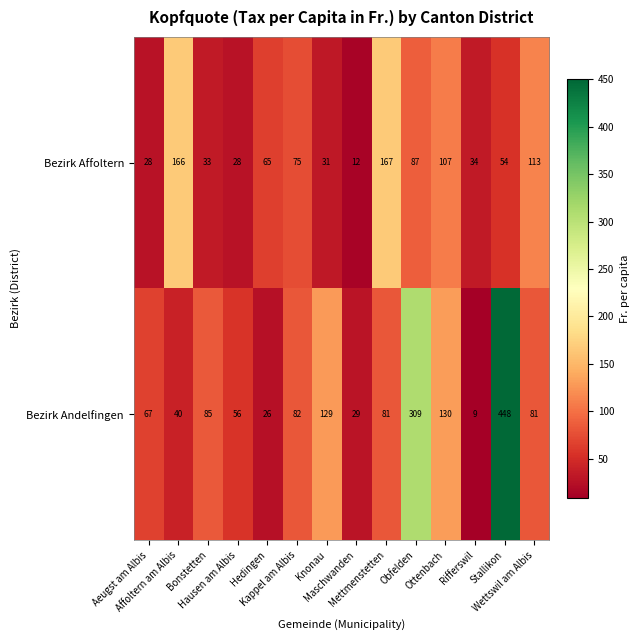

Between Affoltern am Albis and Obfelden, which series saw the biggest shift?

Bezirk Andelfingen